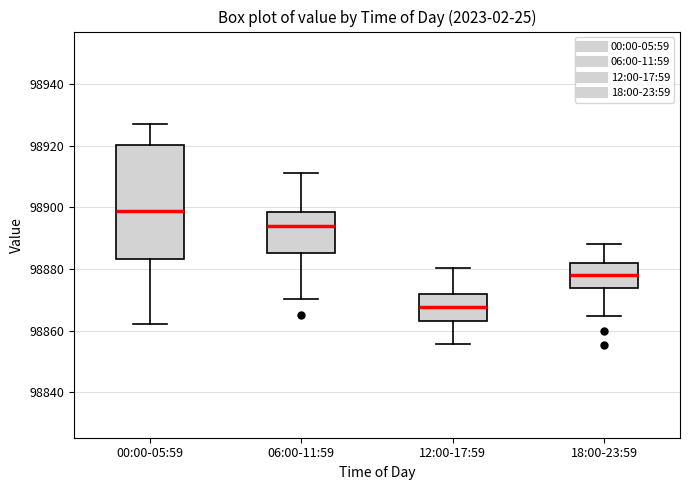

Reading left to right, read every box against the y-axis: the position of its median line, the range the box covers, and the ends of its whiskers. The values are not printed on the chart, so give them approximately, as read against the axis.

00:00-05:59: median 98898, box 98884 to 98920, whiskers 98862 to 98928
06:00-11:59: median 98894, box 98886 to 98898, whiskers 98870 to 98912
12:00-17:59: median 98868, box 98864 to 98872, whiskers 98856 to 98880
18:00-23:59: median 98878, box 98874 to 98882, whiskers 98864 to 98888